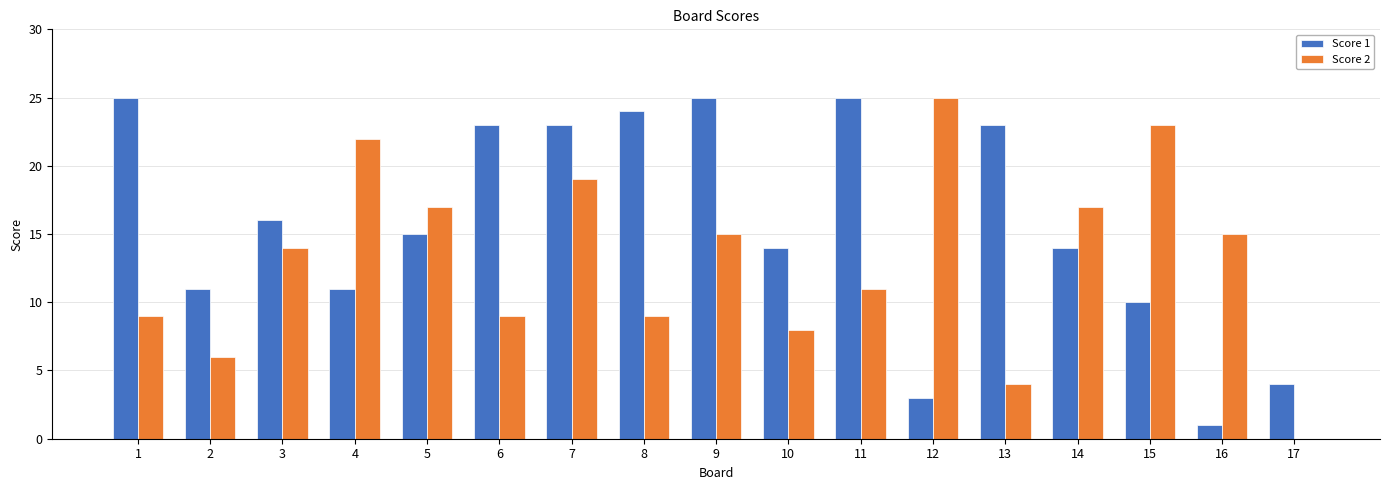

What is the maximum value shown in the chart?

25